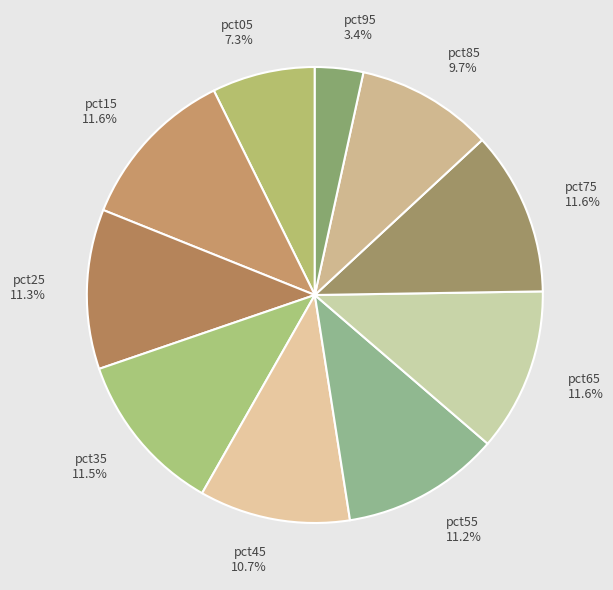

To the nearest percent, what is the average slice percentage?

10%